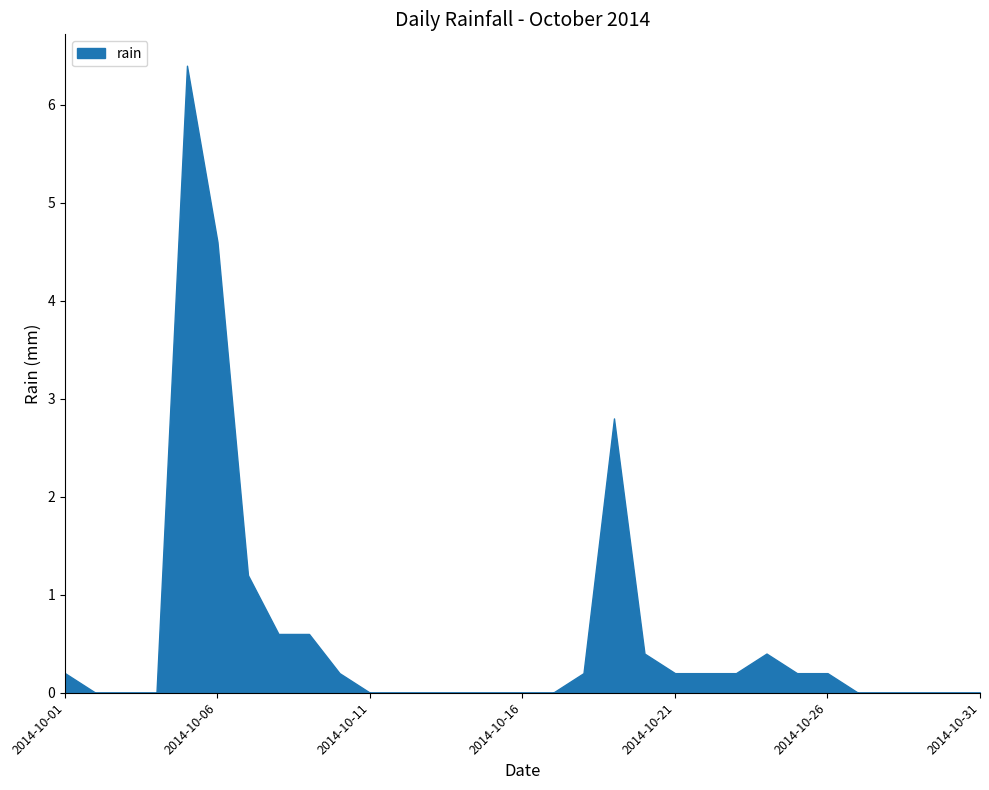

Between 2014-10-21 and 2014-10-26, which is larger?

2014-10-21